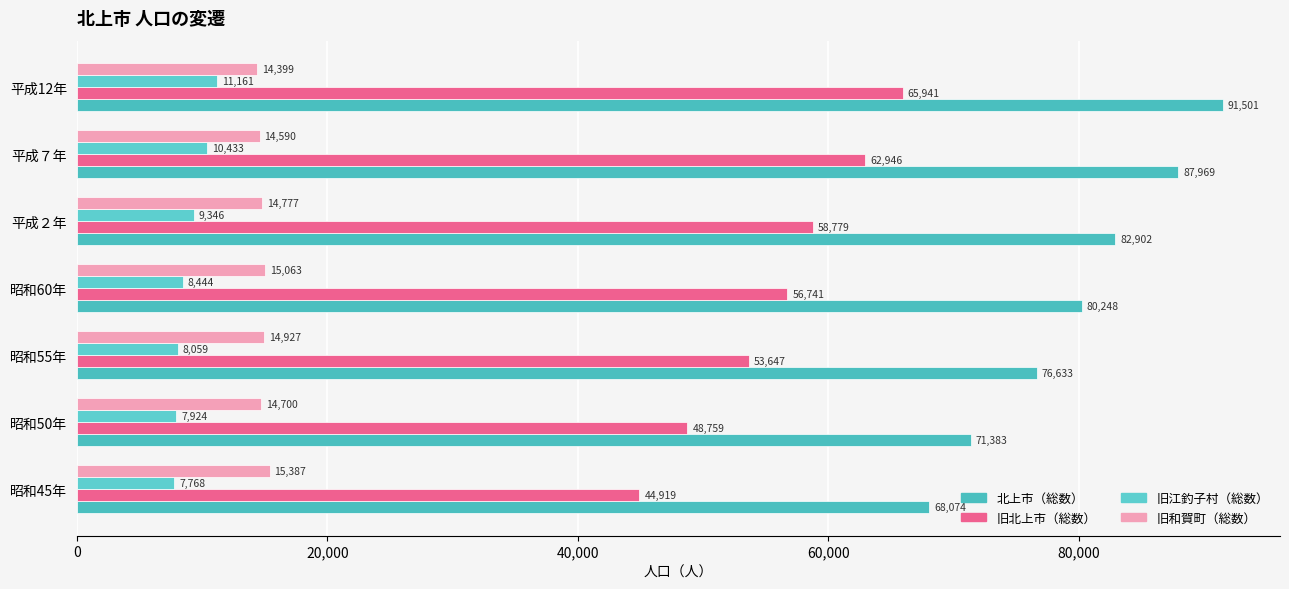

What position from the left is 昭和60年?

4